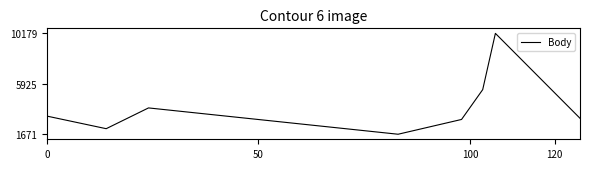

How many values are below 3200?

4